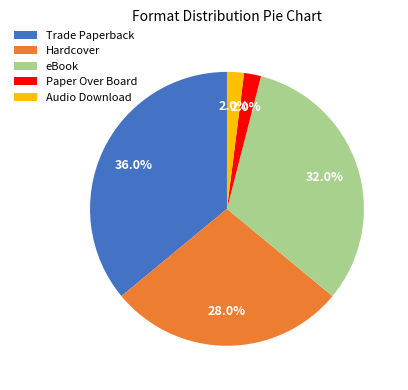

Which has a higher value, Trade Paperback or Hardcover?

Trade Paperback